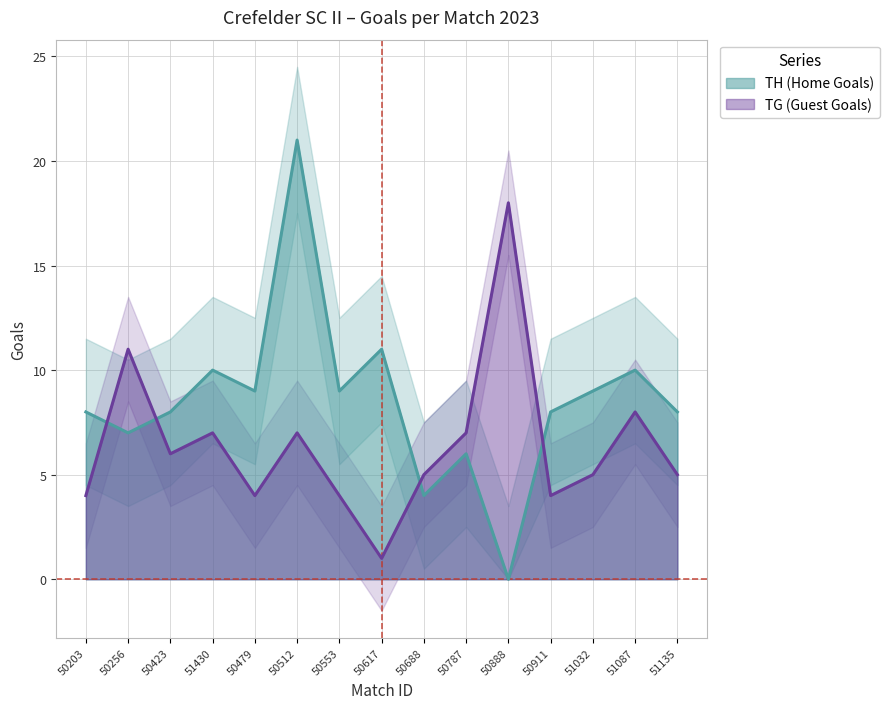

What is the label of the 8th point from the right?

50617